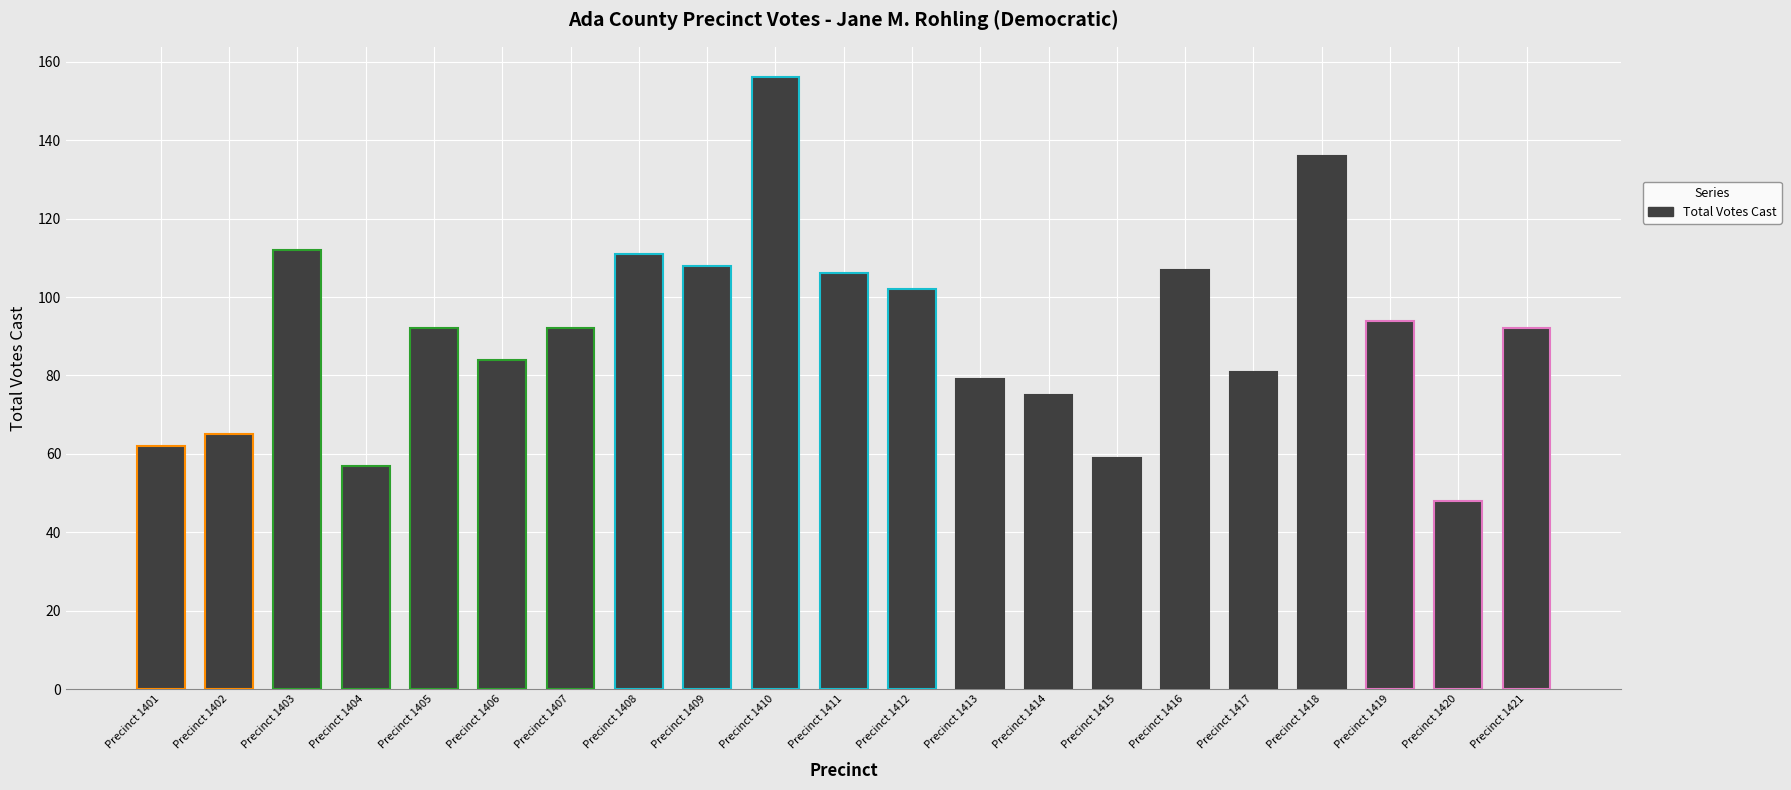

What is the sum of the values at Precinct 1403 and Precinct 1405?

204